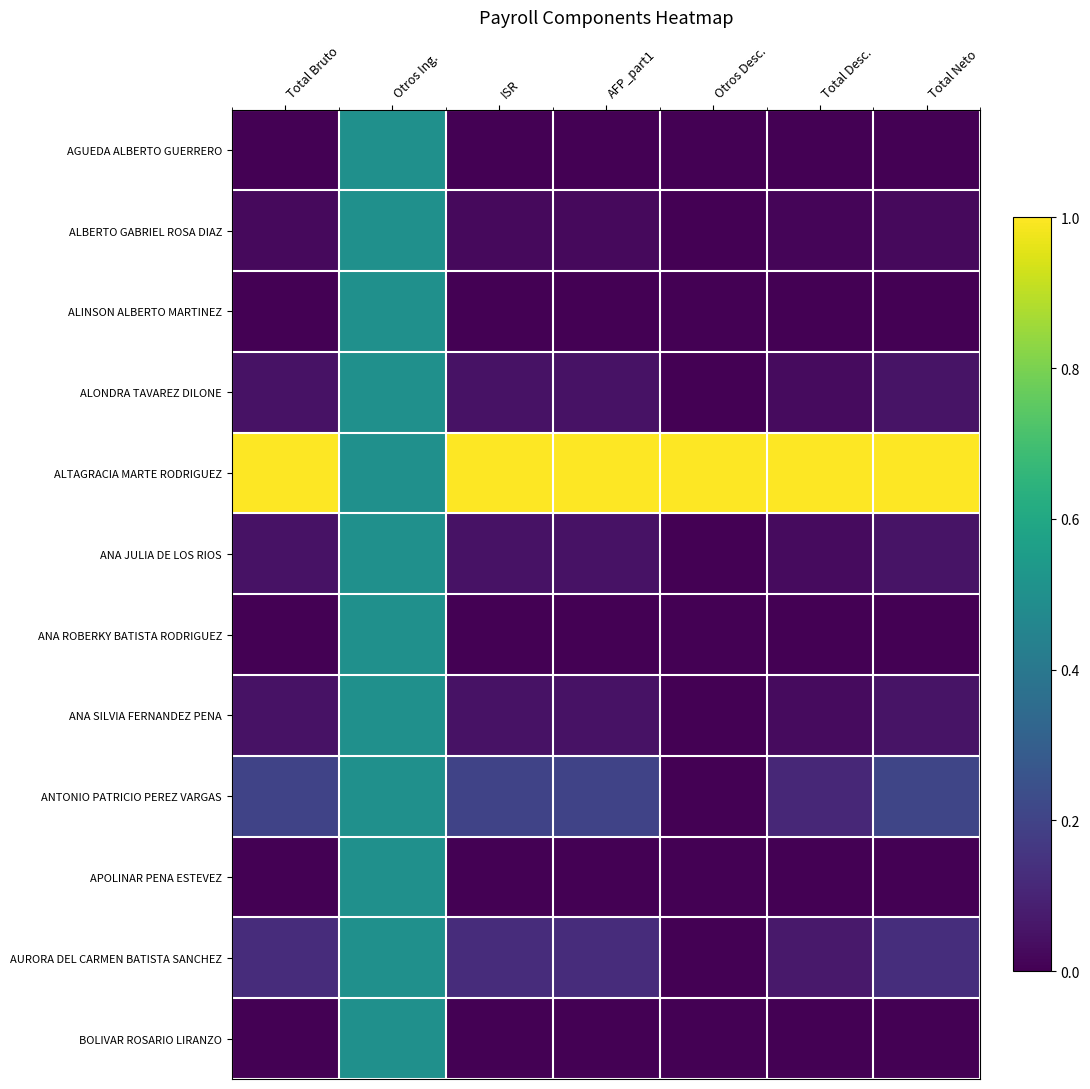

Which series has the largest total across all categories?

ALTAGRACIA MARTE RODRIGUEZ